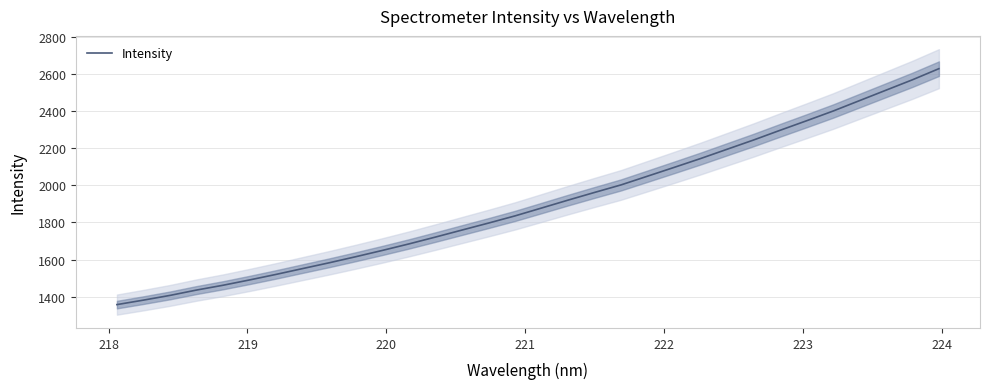

What is the highest value of the Intensity series?

2628.6